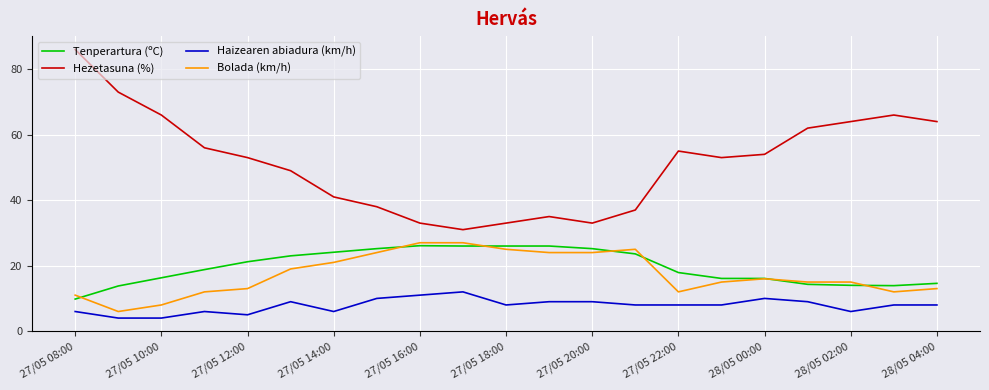

What is the minimum value for Tenperartura (ºC)?

9.8